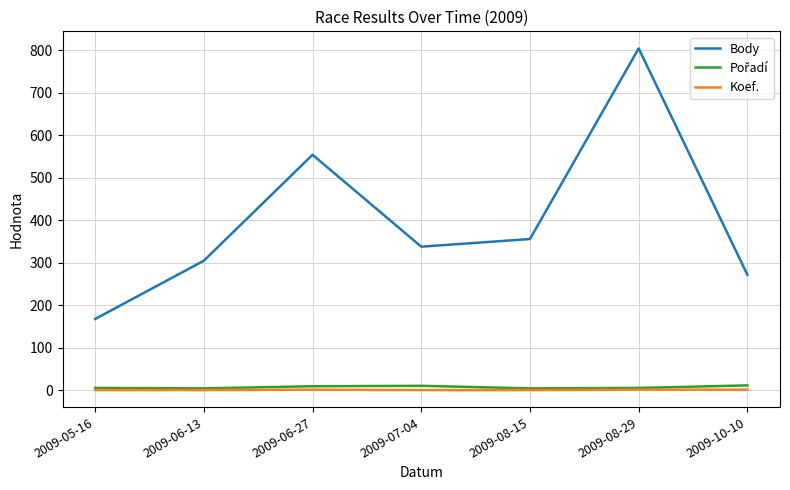

How many lines are shown in the chart?

3